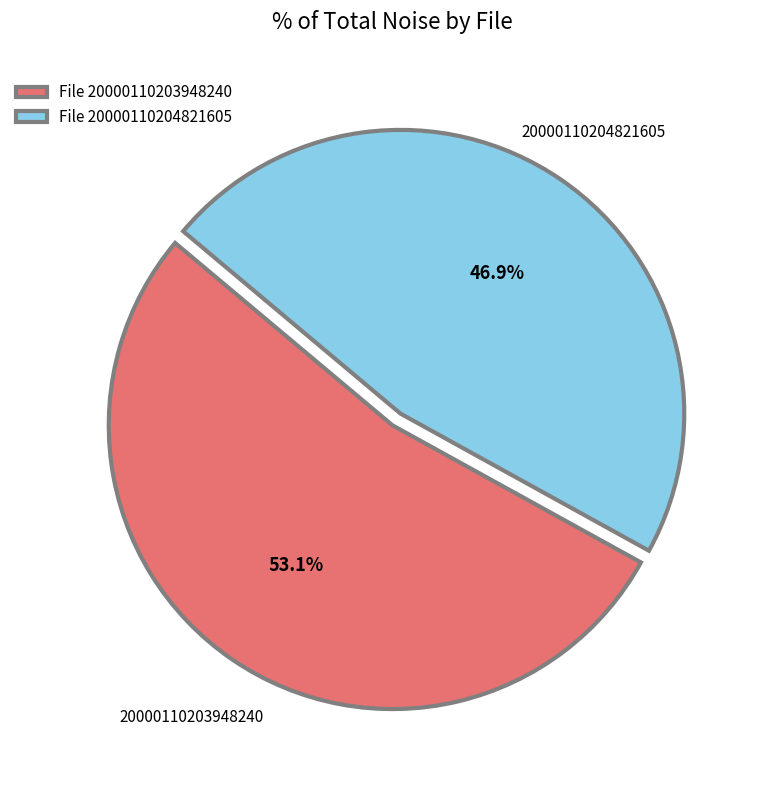

Which category has the smallest portion of the pie?

File 20000110204821605